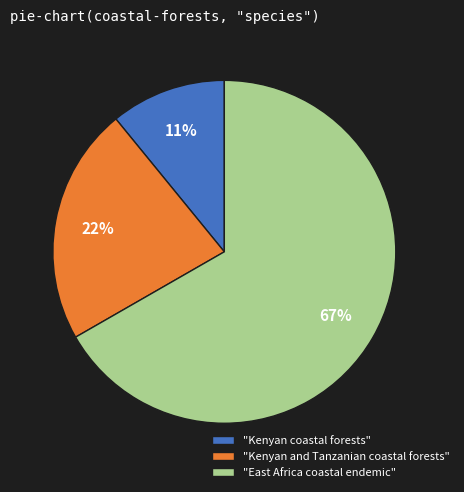

Is the sum of "Kenyan and Tanzanian coastal forests" and "Kenyan coastal forests" greater than half?

No